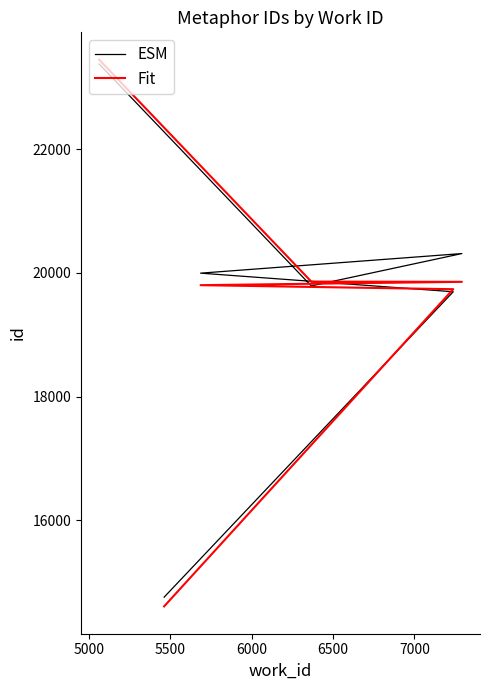

What is the difference between the highest and lowest values at 5000?

41.5